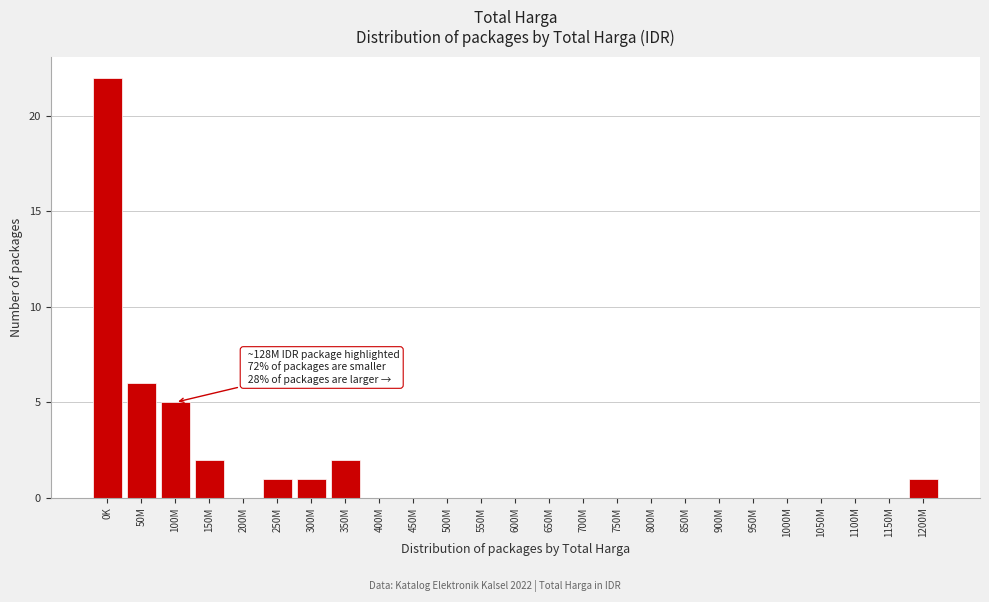

Reading left to right, what are all the values shown in this chart?

0K=22	50M=6	100M=5	150M=2	200M=0	250M=1	300M=1	350M=2	400M=0	450M=0	500M=0	550M=0	600M=0	650M=0	700M=0	750M=0	800M=0	850M=0	900M=0	950M=0	1000M=0	1050M=0	1100M=0	1150M=0	1200M=1